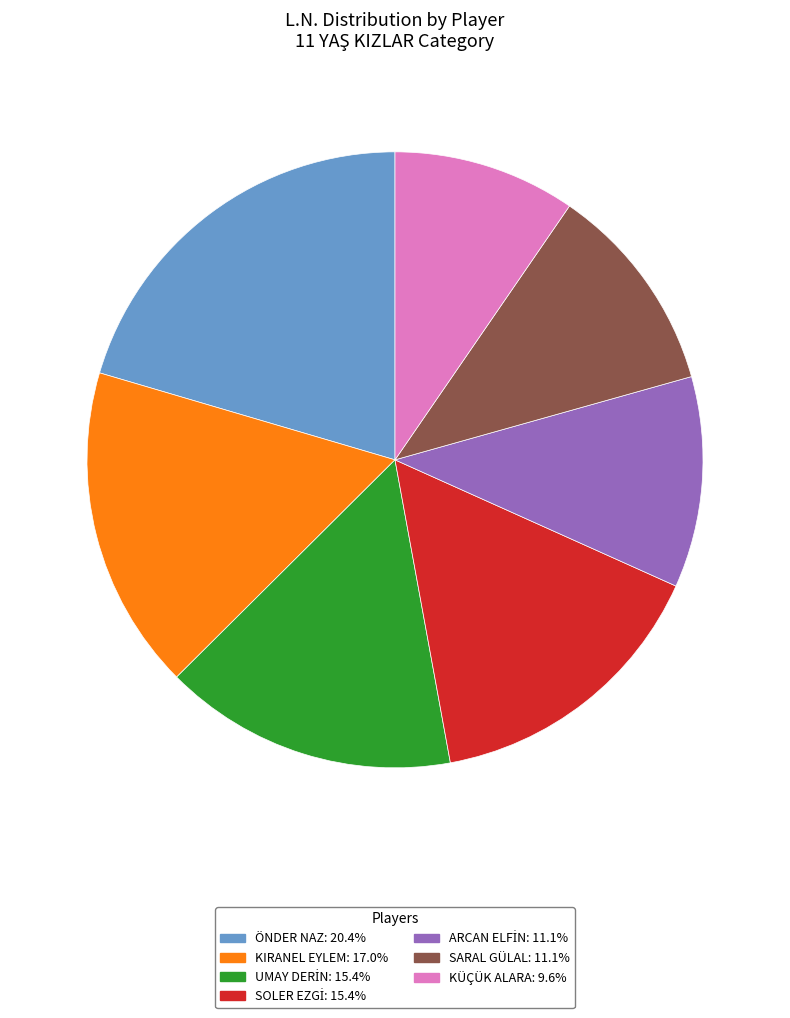

Does KIRANEL EYLEM account for over 50% of the chart?

No